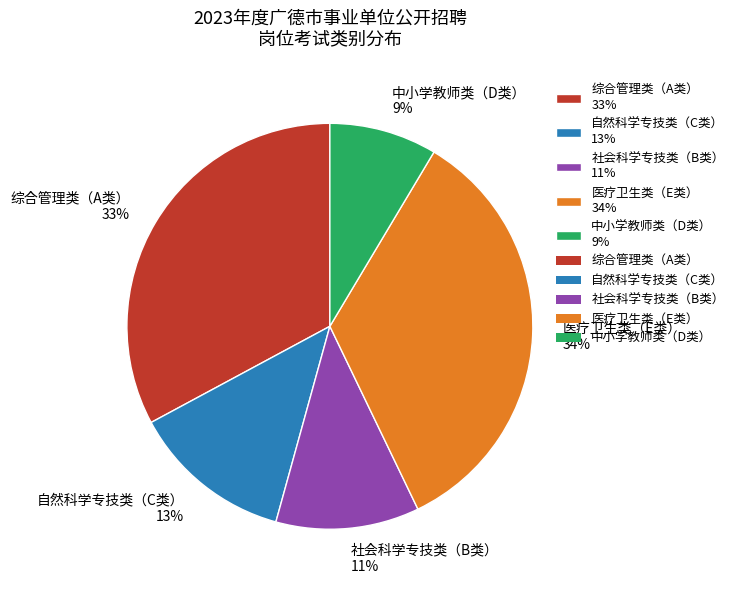

Which has a higher value, 综合管理类（A类） or 中小学教师类（D类）?

综合管理类（A类）